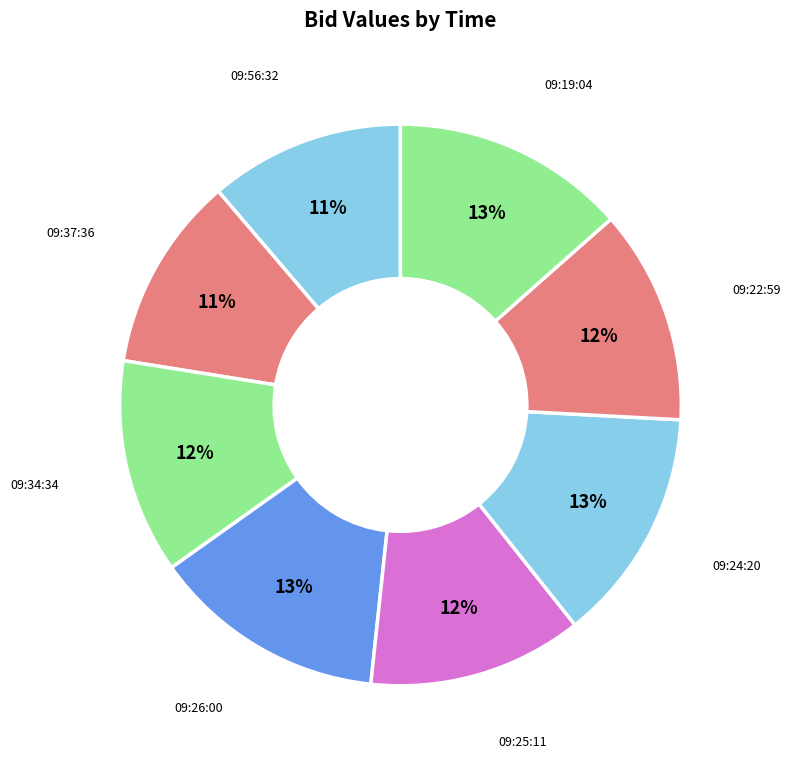

Which slice is the largest?

09:26:00.725